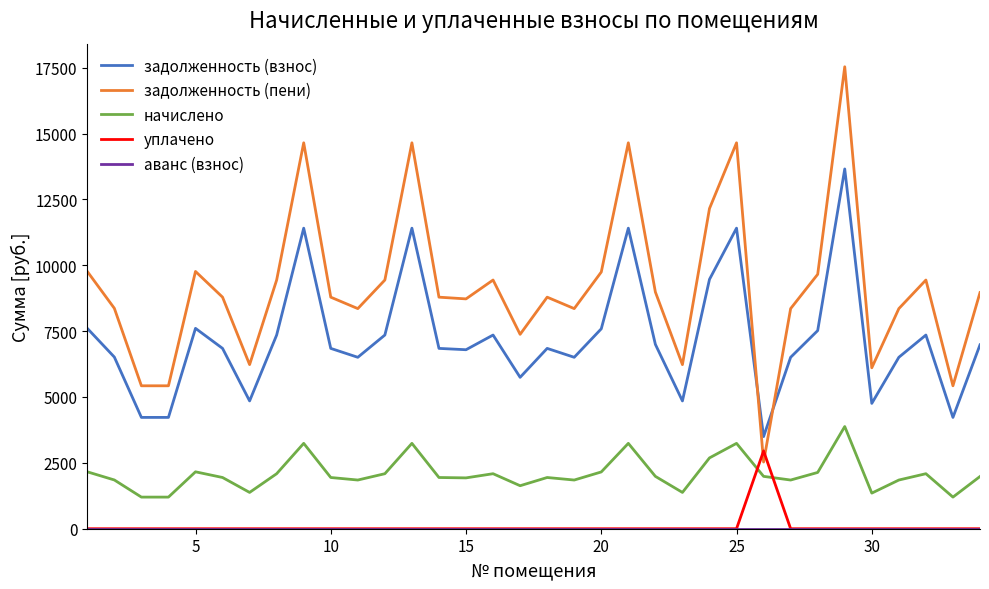

Which series ends up on top after the final intersection of начислено and уплачено?

начислено